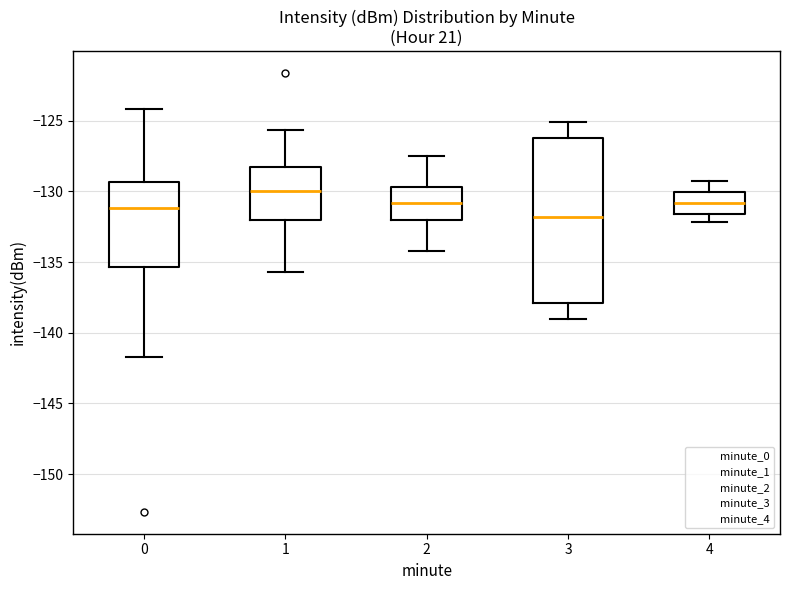

Which box has the highest median line?

1